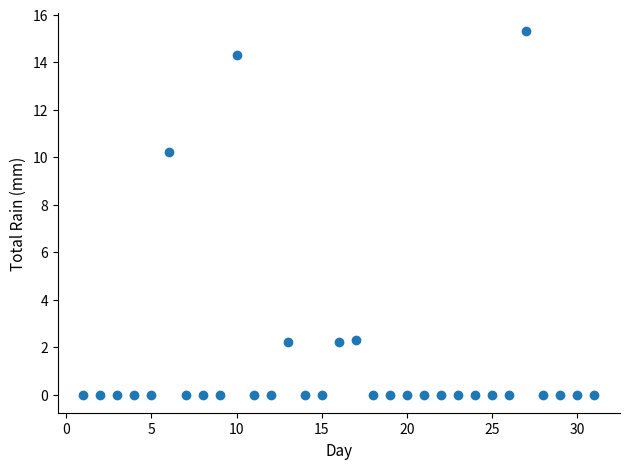

What is the range of X values (max minus min)?

30.0